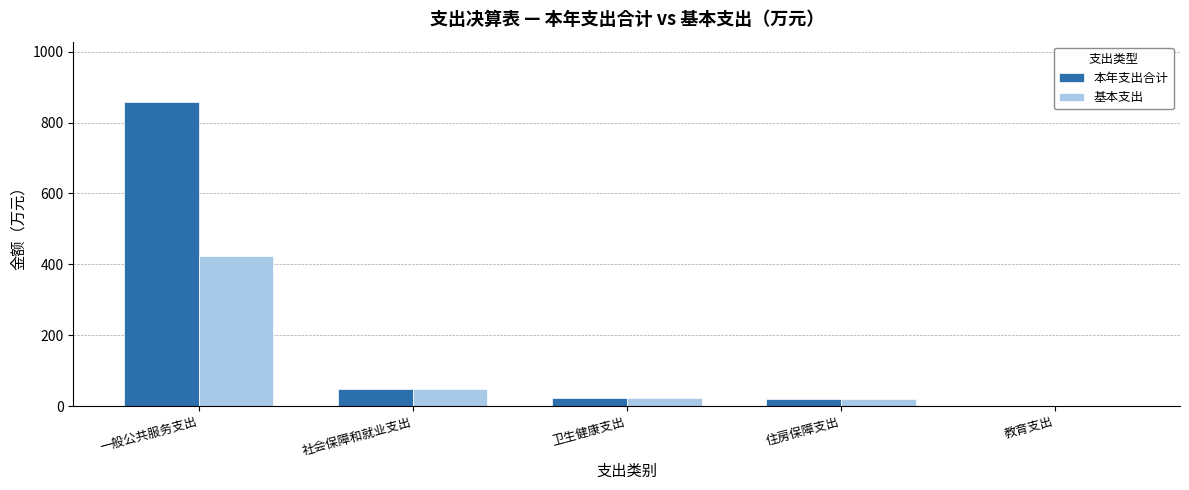

Where is 基本支出 nearest to the value 212?

社会保障和就业支出